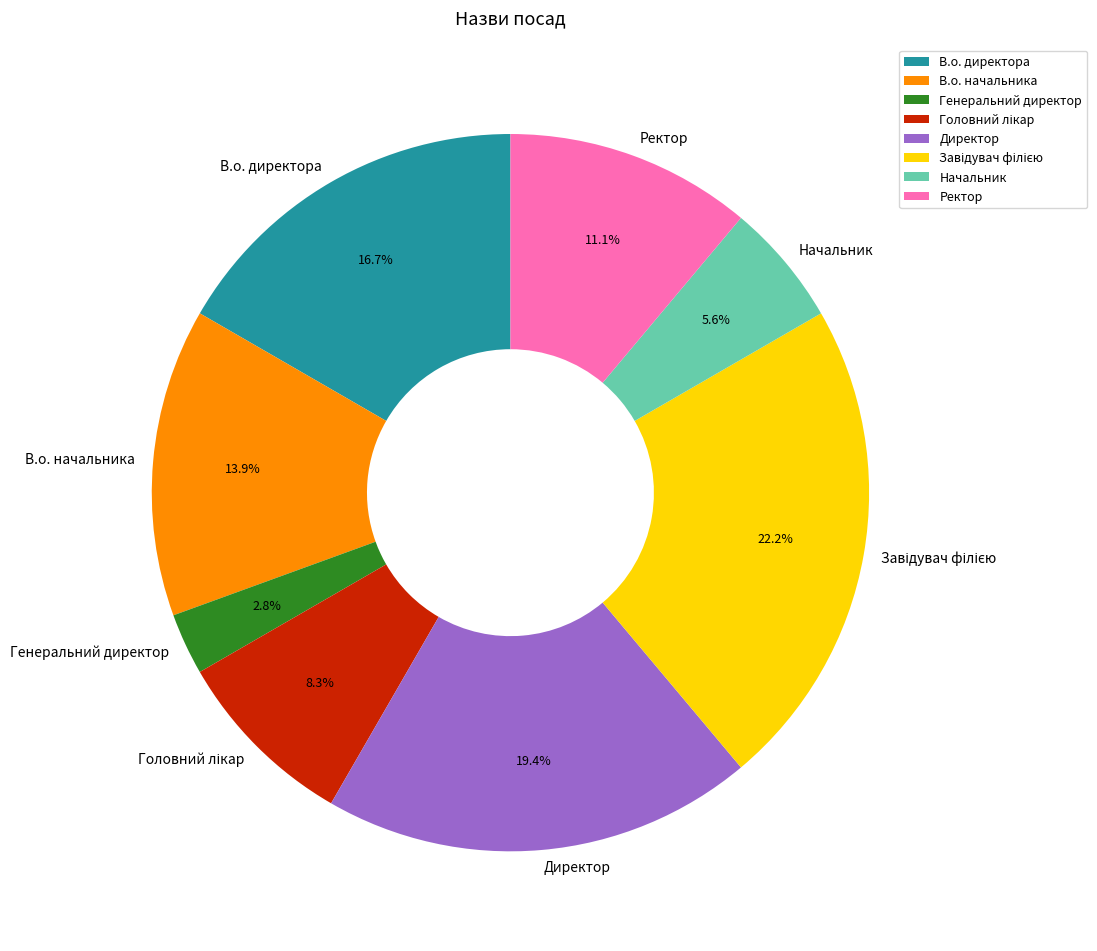

Do Начальник and В.о. начальника together represent more than half of the pie?

No